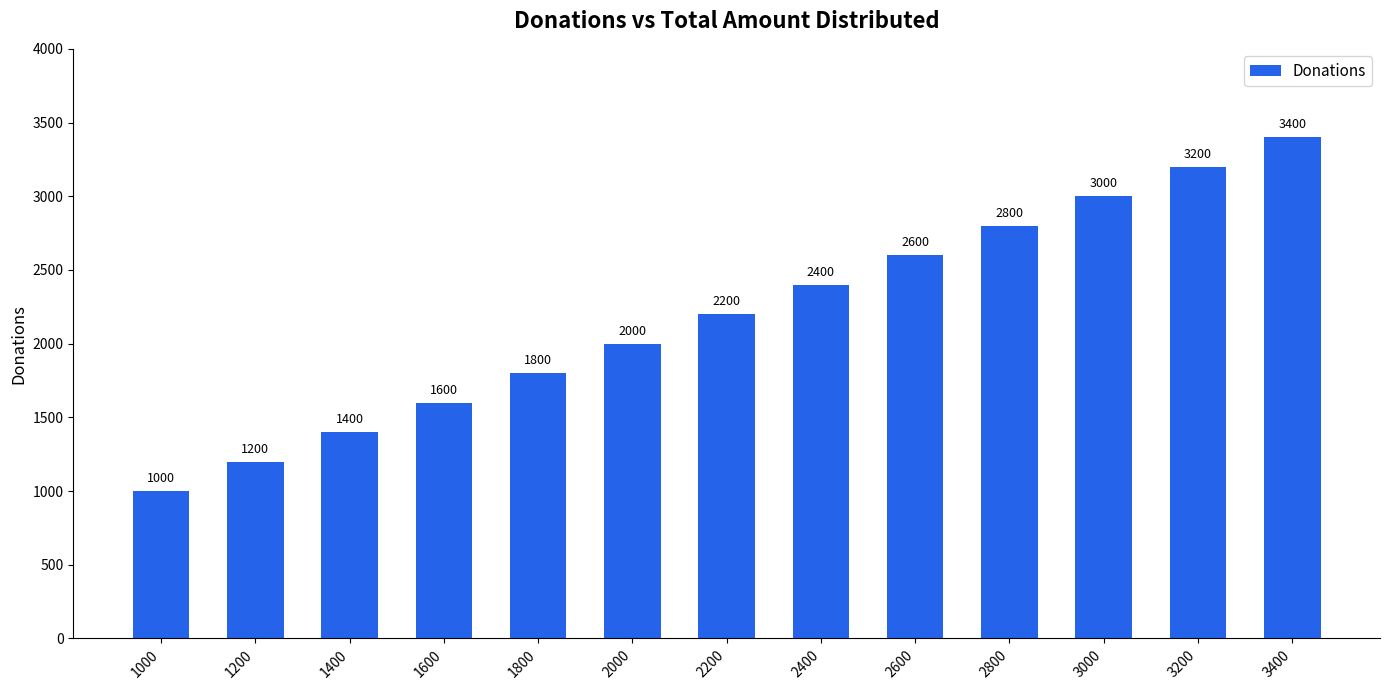

What is the difference between the maximum and second lowest values?

2200